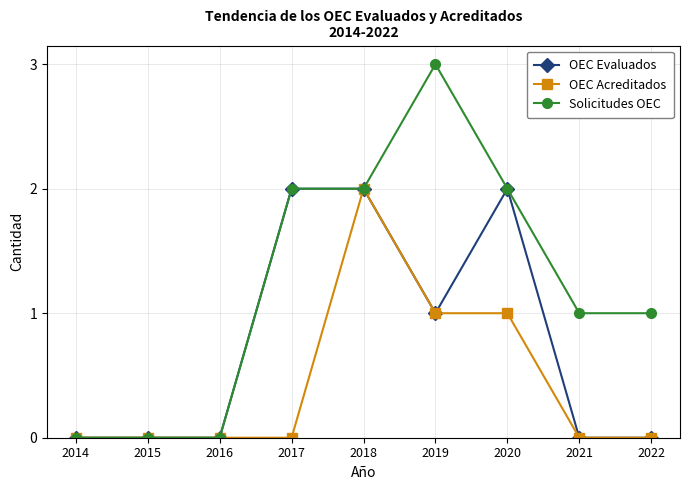

Which series has the widest spread of values?

Solicitudes OEC